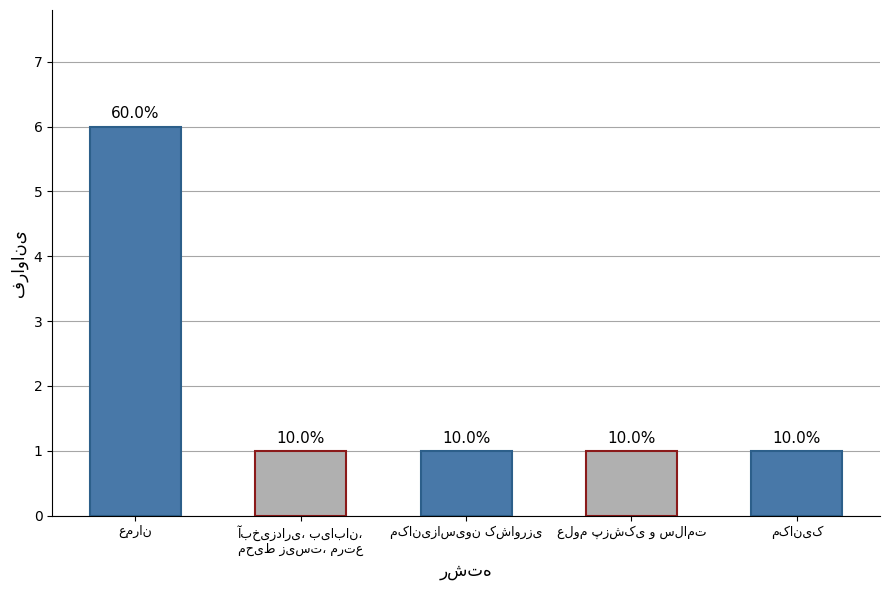

Does the chart contain stacked bars?

No